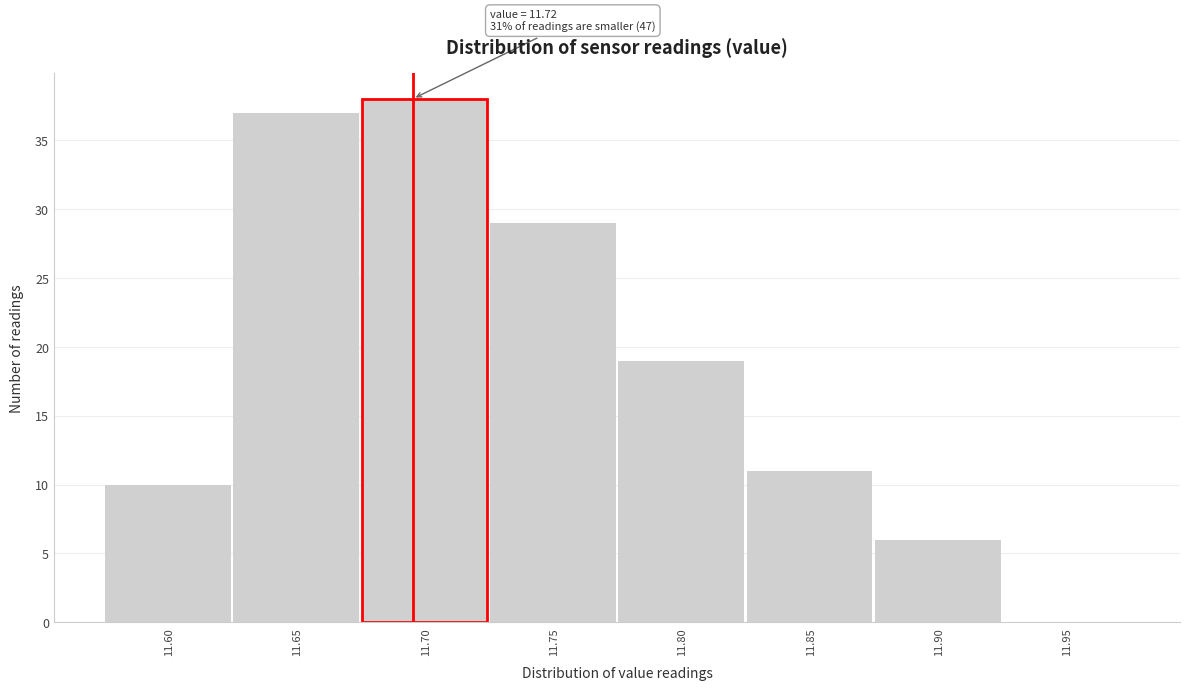

Reading right to left, transcribe all the data shown in this chart.

11.95=0	11.90=6	11.85=11	11.80=19	11.75=29	11.70=38	11.65=37	11.60=10